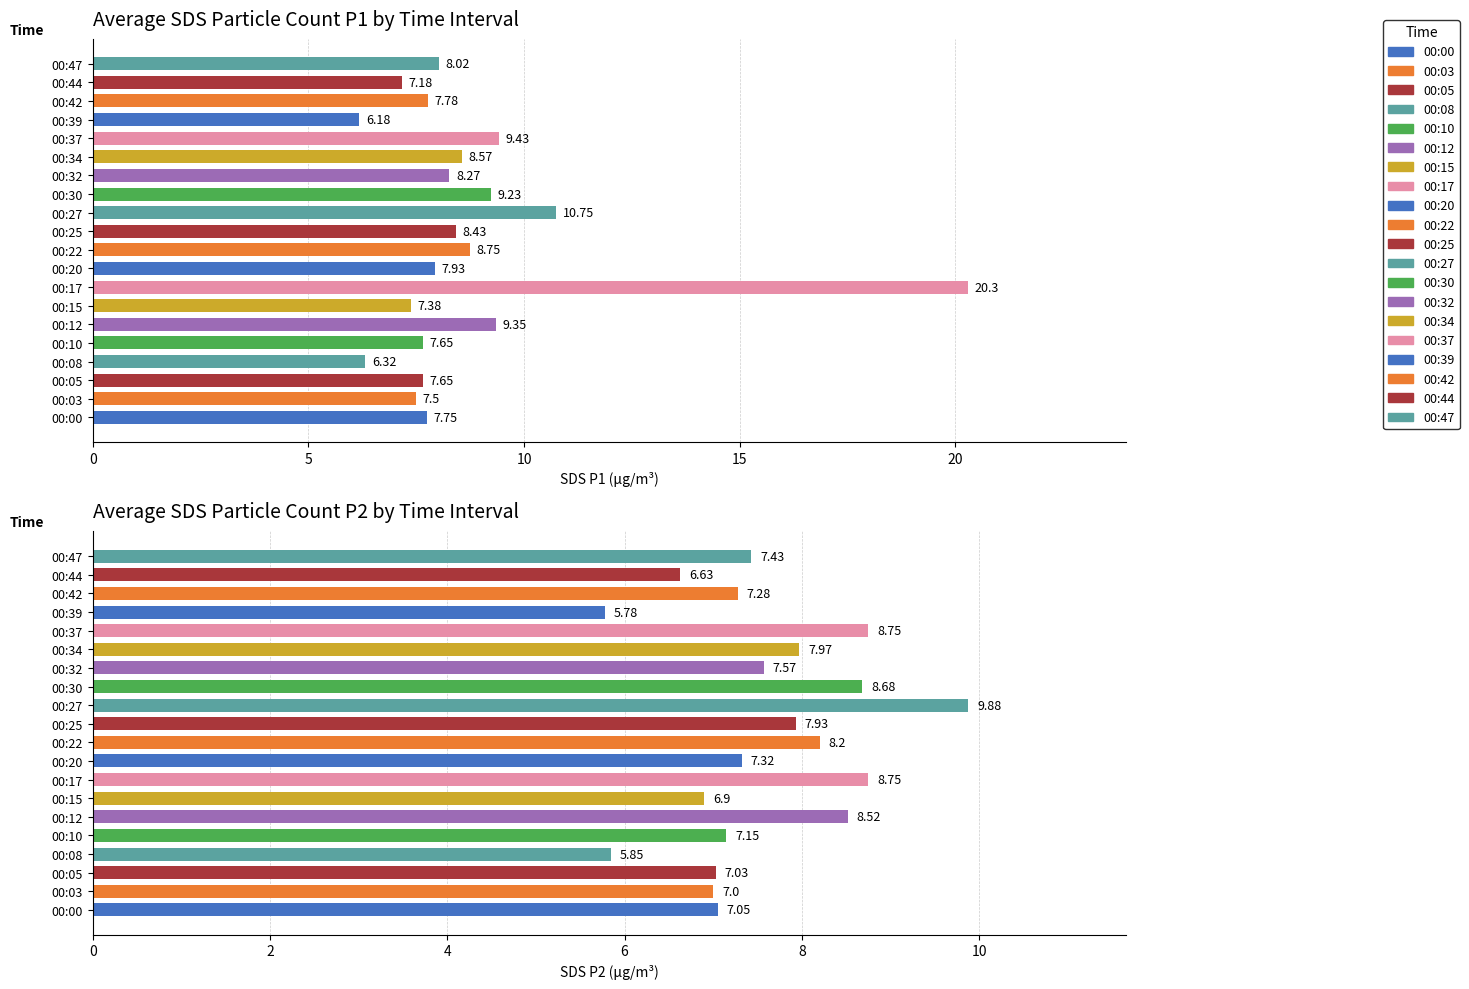

What is the difference between the second highest and second lowest values?

2.9